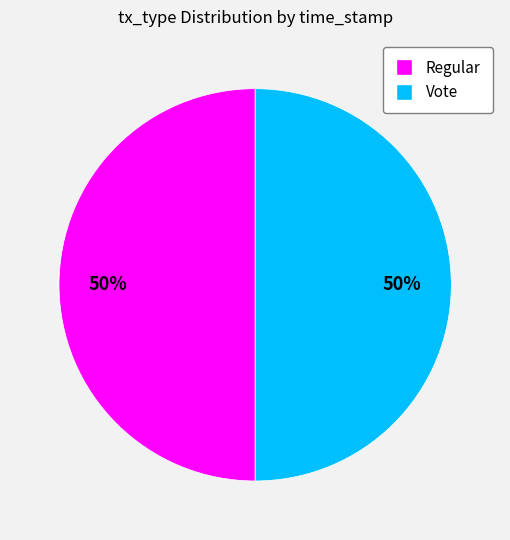

True or false: Regular accounts for 50% of the total.

True